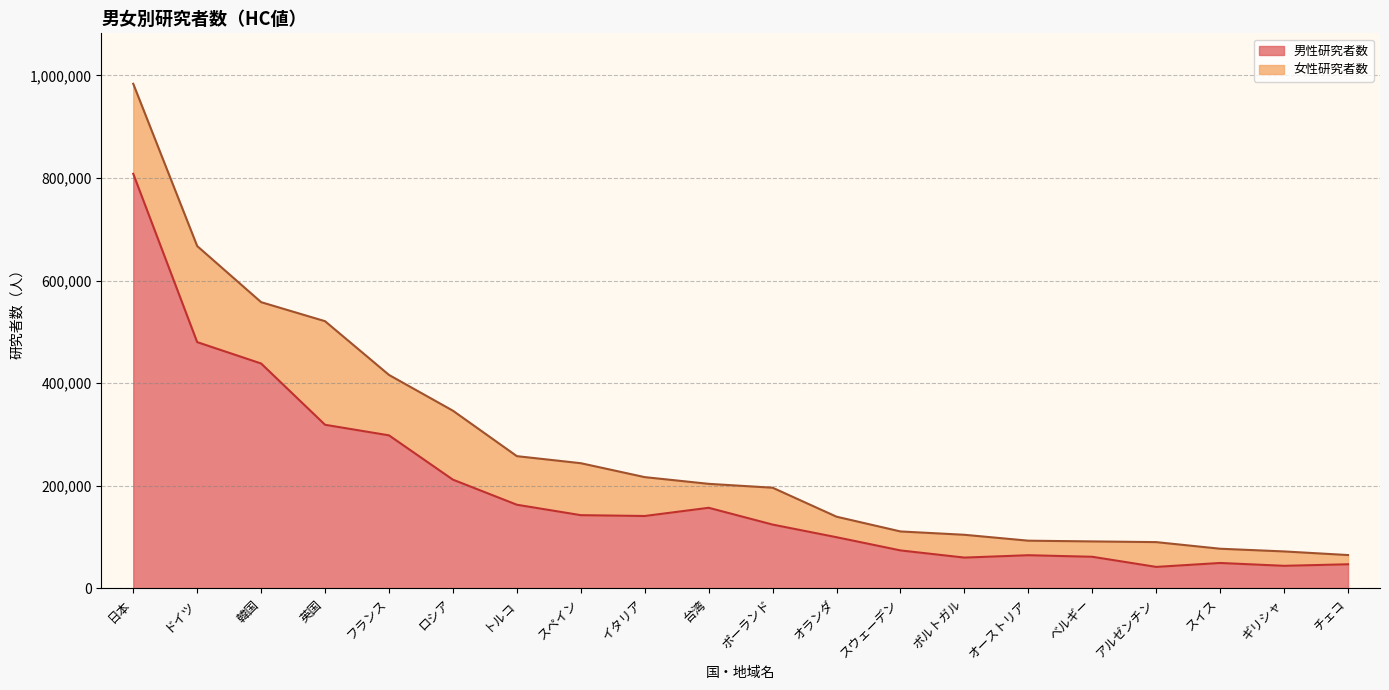

Read the 男性研究者数 value at アルゼンチン.

42076